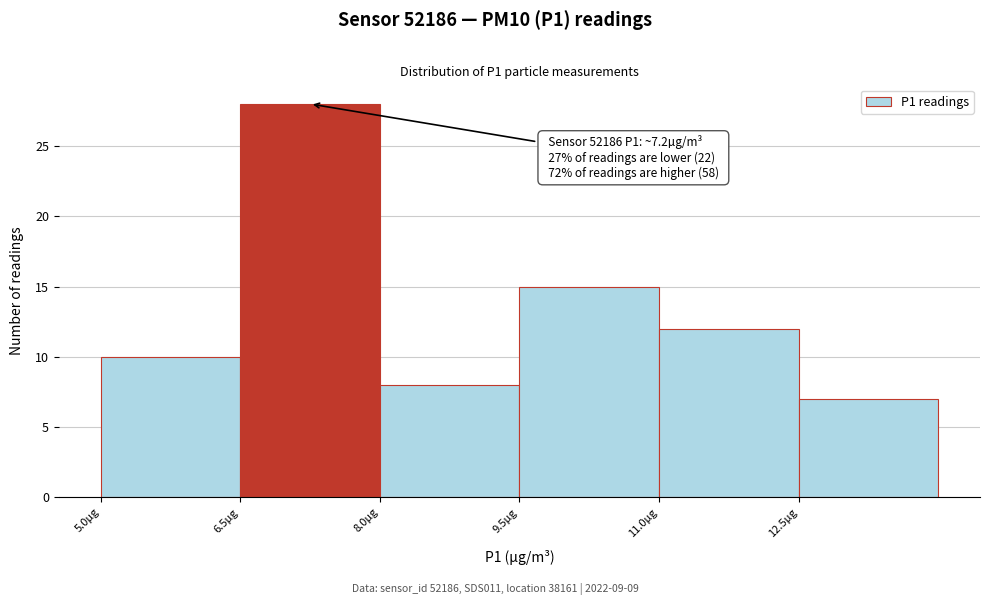

Over which range of the x-axis is the bar tallest?

6.5 to 8.0